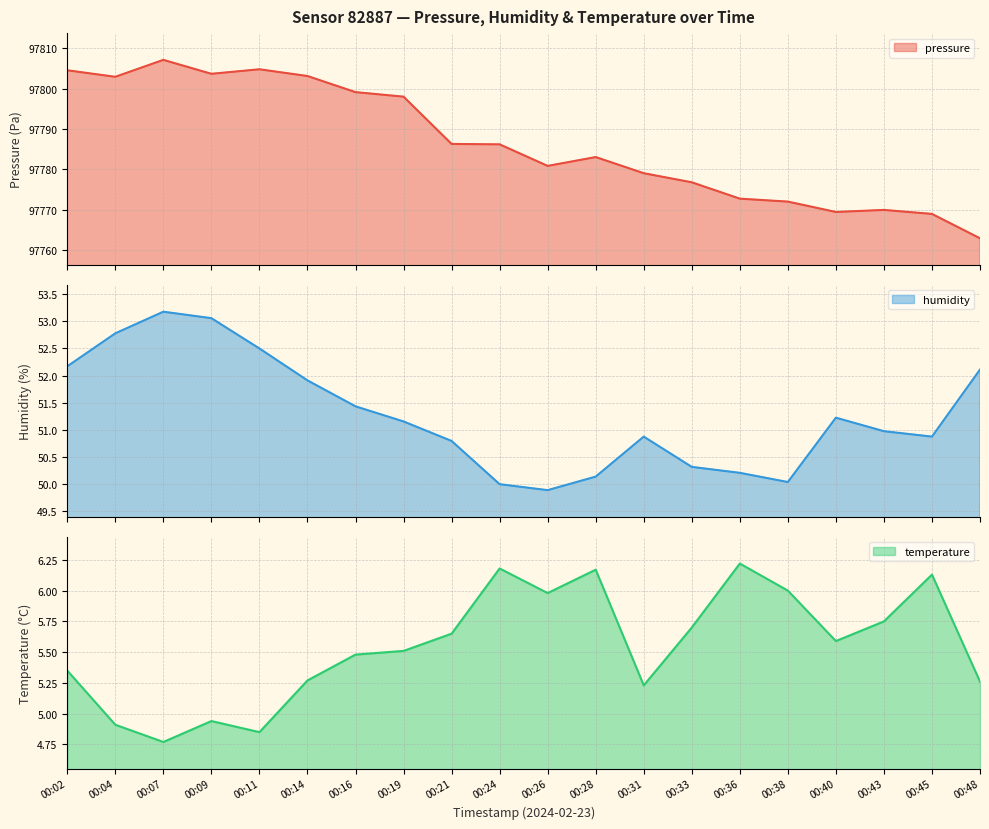

What is the sum of the pressure values at 00:28 and 00:02?

195587.6